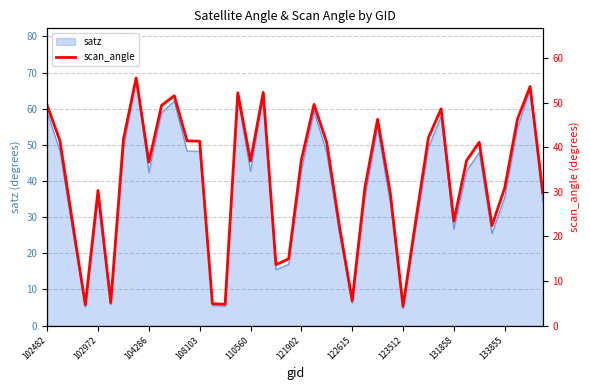

Is it true that the value at 37 is 46.2?

True